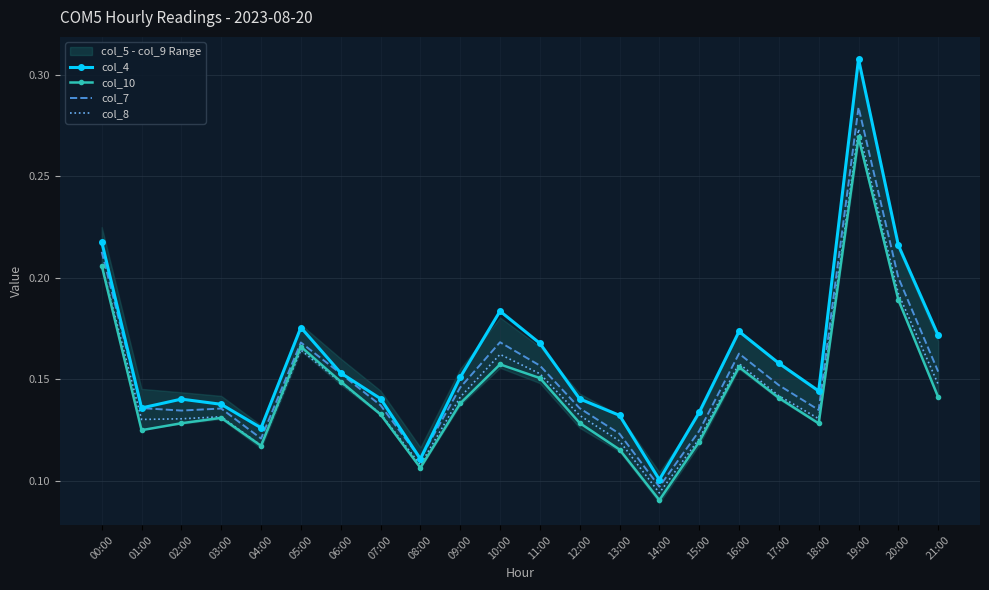

True or false: col_10 and col_7 intersect in this chart.

False